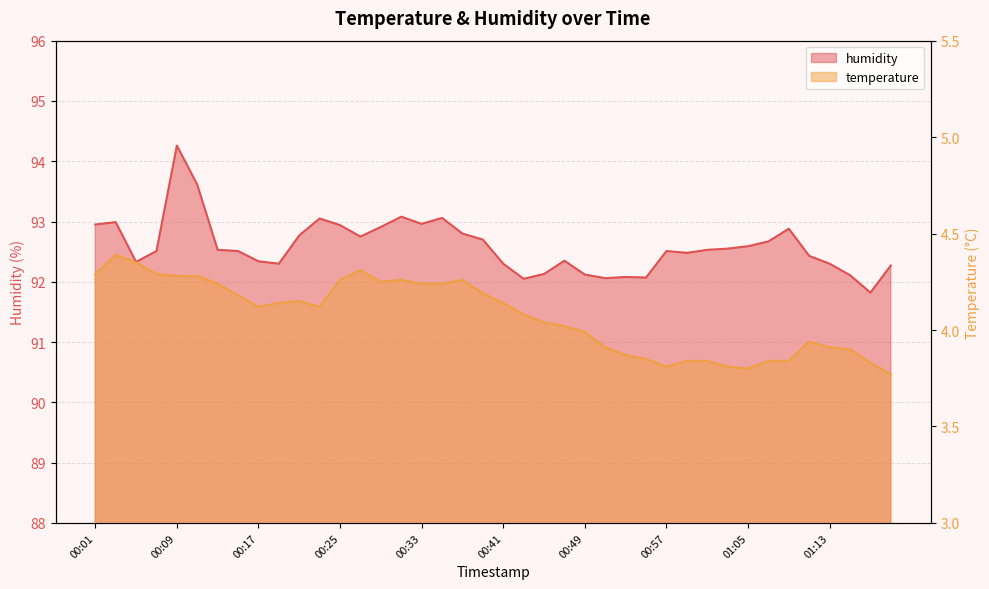

At how many categories does at least one series exceed 57?

40